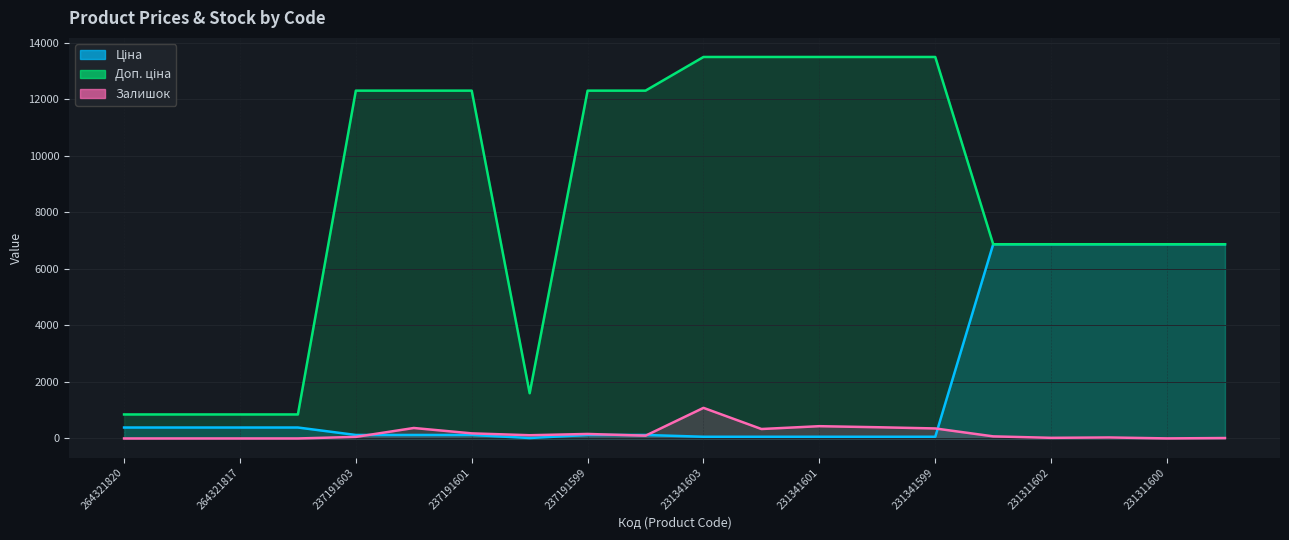

Which series has the largest total across all categories?

Доп. ціна